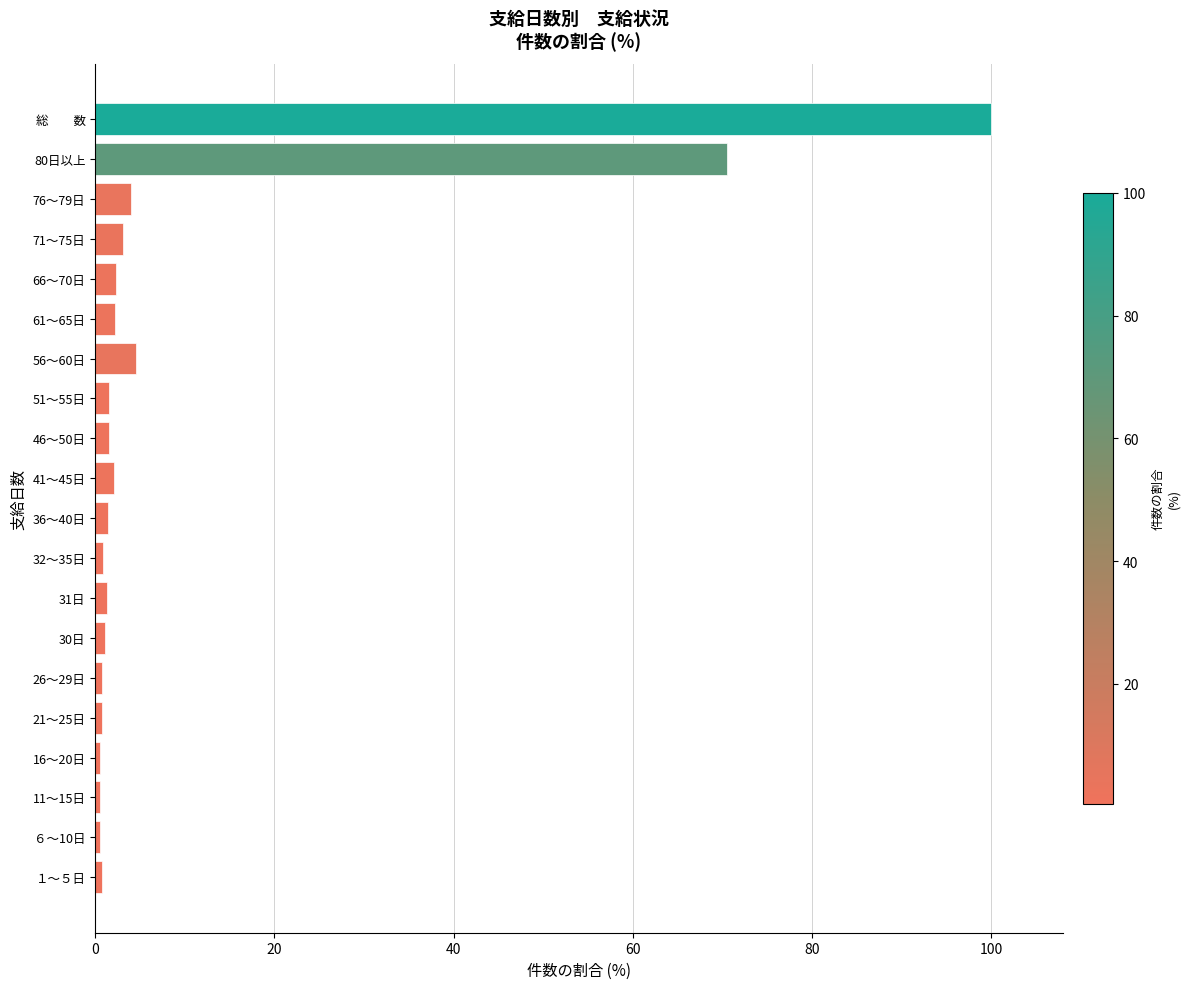

What is the difference between the maximum and minimum values?

99.5